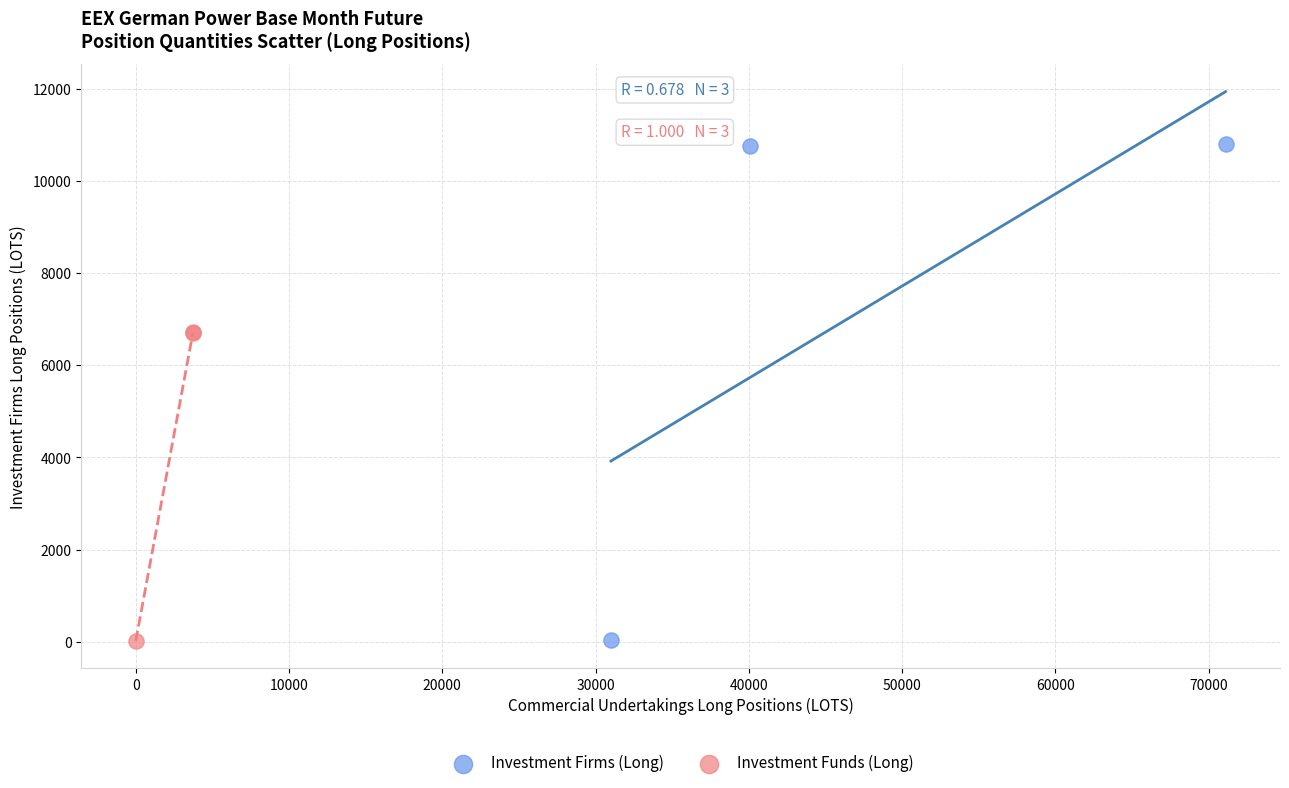

What are all the series names shown in the legend?

Investment Firms (Long), Investment Funds (Long)